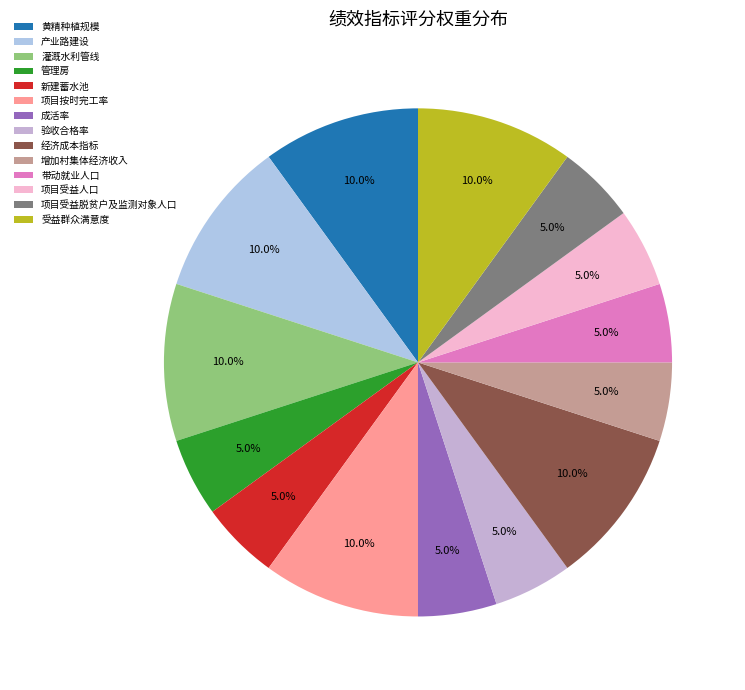

What is the change in value from 管理房 to 项目按时完工率?

+5